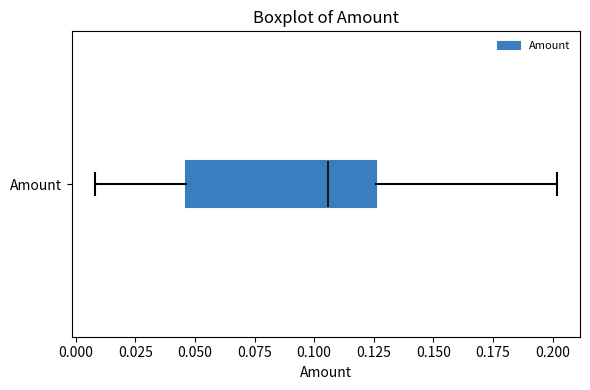

Transcribe this box plot: give where the median line is, the range the box spans, and where the two whiskers end, as read against the x-axis. The values are not printed on the chart, so give them approximately, as read against the axis.

median 0.105, box 0.045 to 0.125, whiskers 0.010 to 0.200